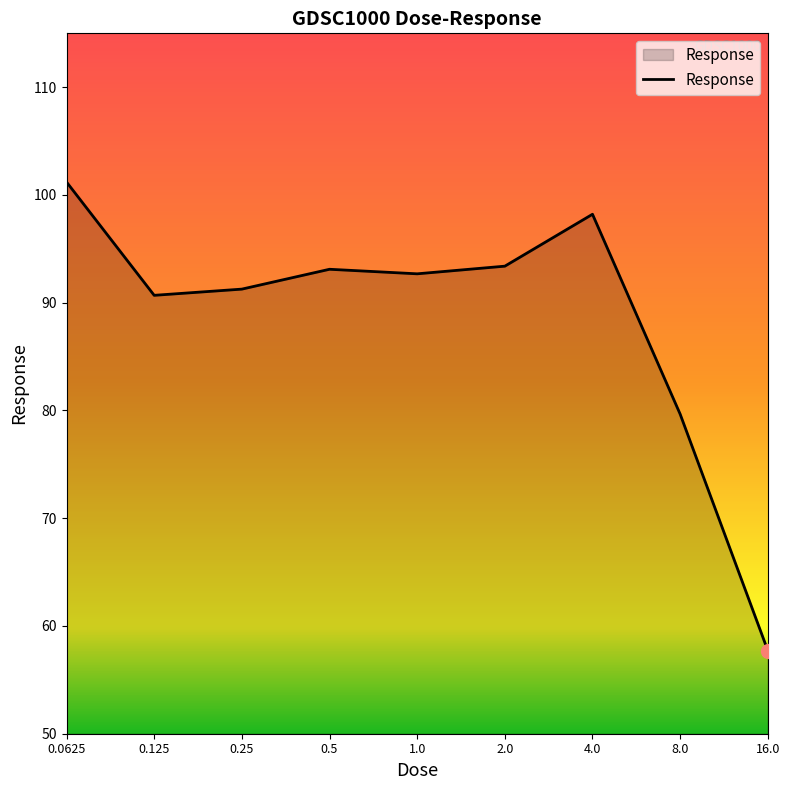

What is the smallest value displayed?

57.7